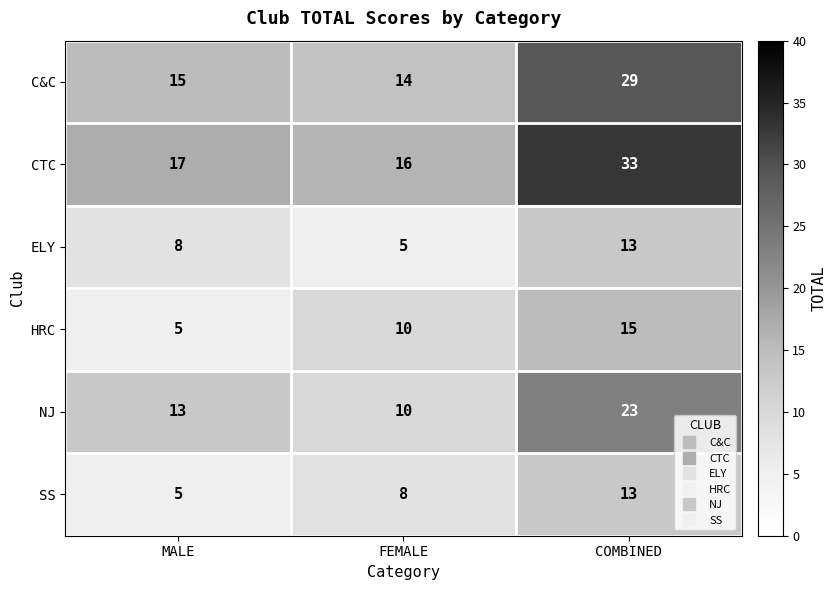

How many distinct data groups are displayed?

6